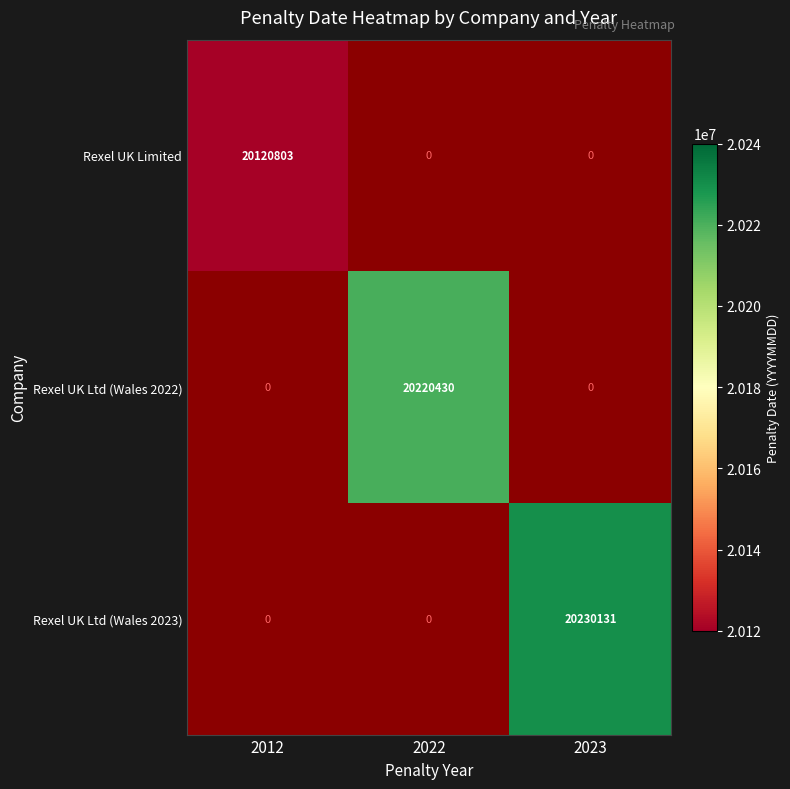

True or false: Rexel UK Limited has a value of 30476134 at 2012.

False